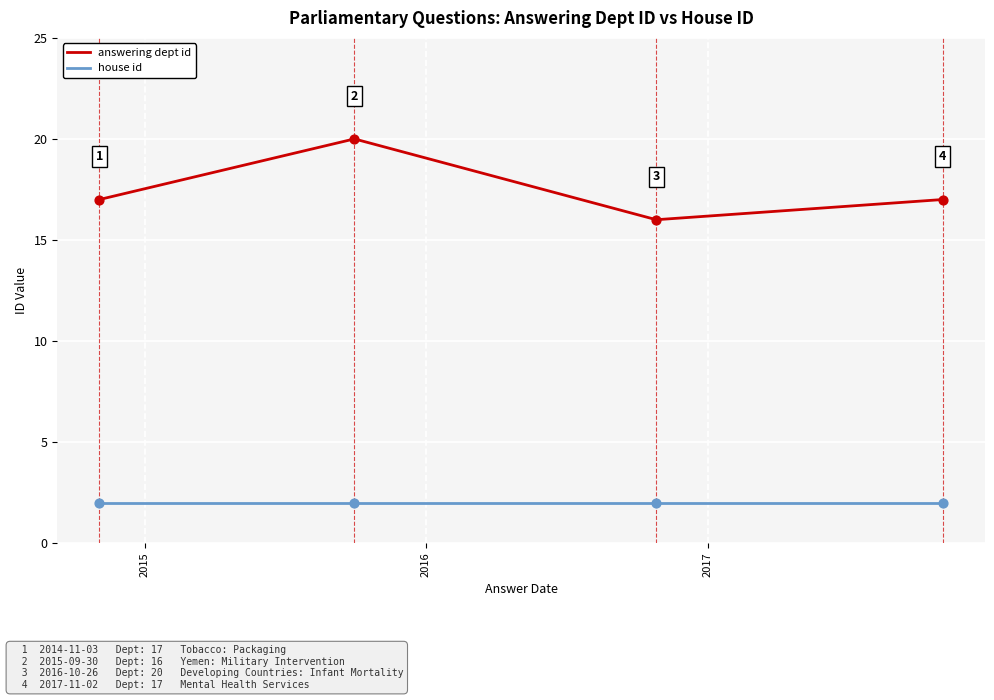

What is the maximum value shown in the chart?

20